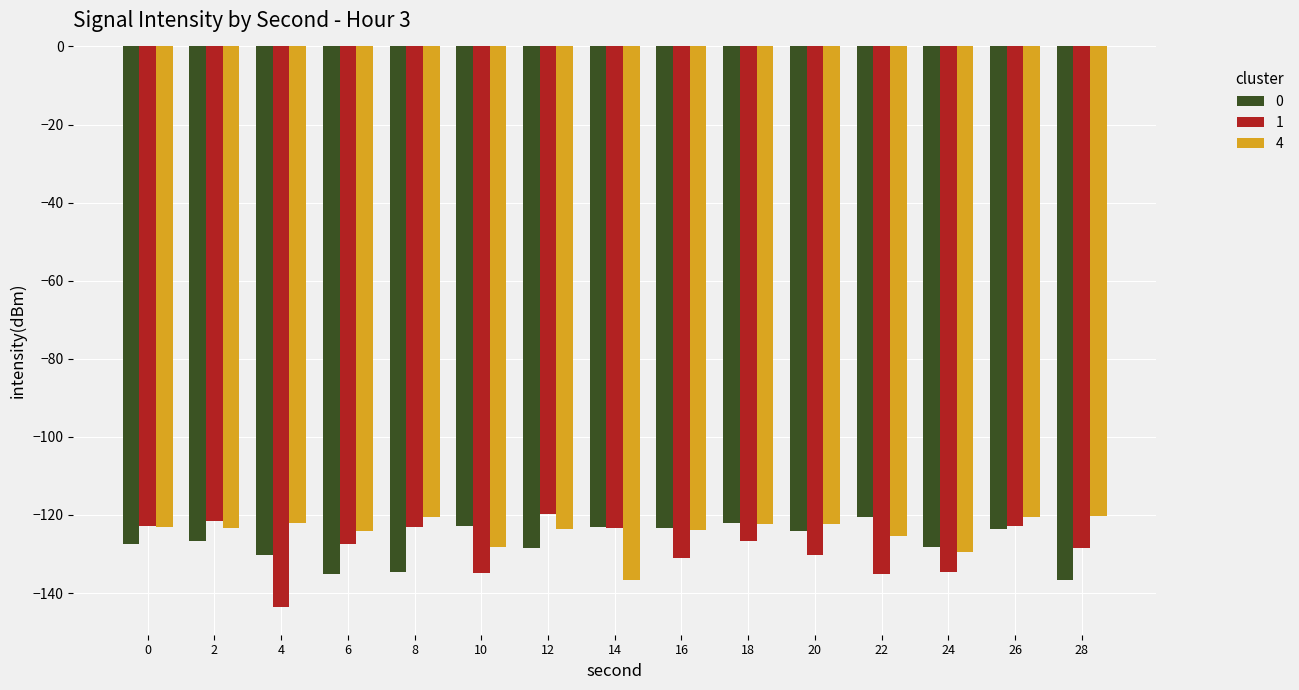

True or false: 4 has a value of -31.5 at 12.

False